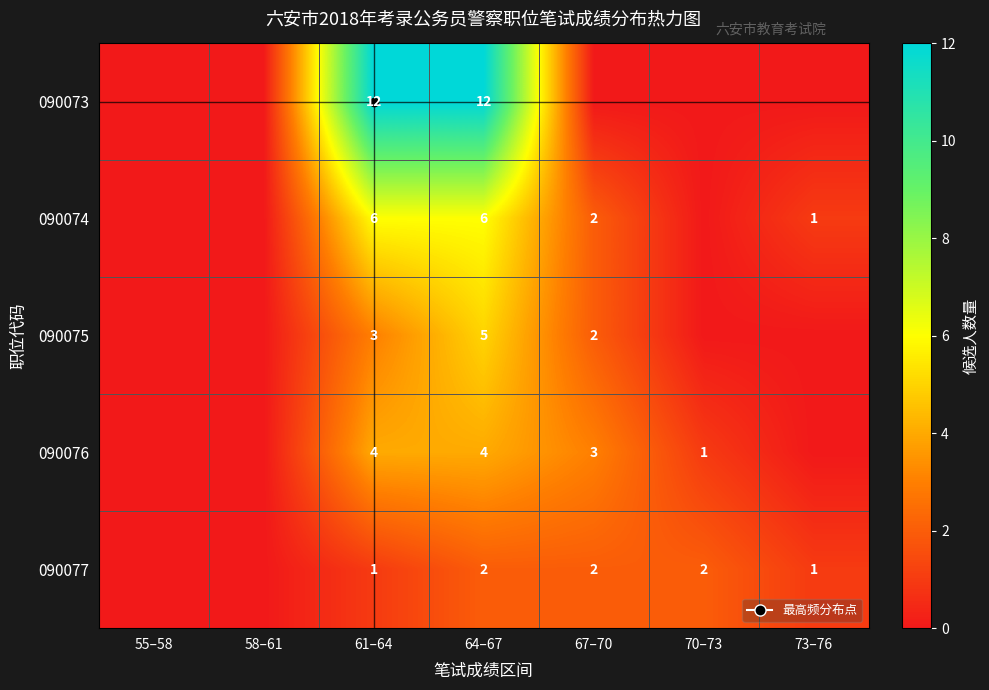

Rank the categories by 090073 value from highest to lowest.

61–64, 64–67, 55–58, 58–61, 67–70, 70–73, 73–76